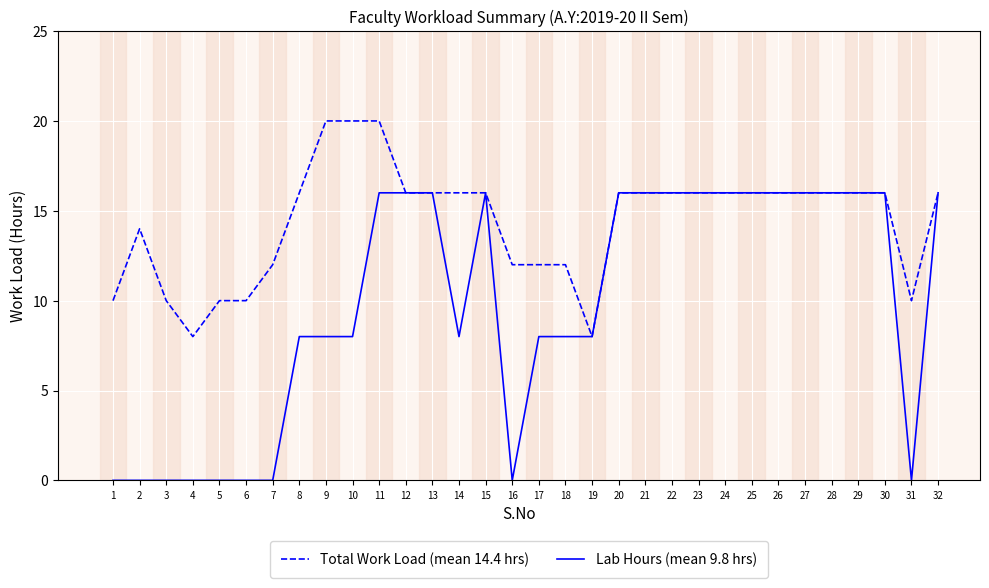

Reading right to left, transcribe all the data shown in this chart.

Total Work Load (mean 14.4 hrs): 32=16	31=10	30=16	29=16	28=16	27=16	26=16	25=16	24=16	23=16	22=16	21=16	20=16	19=8	18=12	17=12	16=12	15=16	14=16	13=16	12=16	11=20	10=20	9=20	8=16	7=12	6=10	5=10	4=8	3=10	2=14	1=10
Lab Hours (mean 9.8 hrs): 32=16	31=0	30=16	29=16	28=16	27=16	26=16	25=16	24=16	23=16	22=16	21=16	20=16	19=8	18=8	17=8	16=0	15=16	14=8	13=16	12=16	11=16	10=8	9=8	8=8	7=0	6=0	5=0	4=0	3=0	2=0	1=0